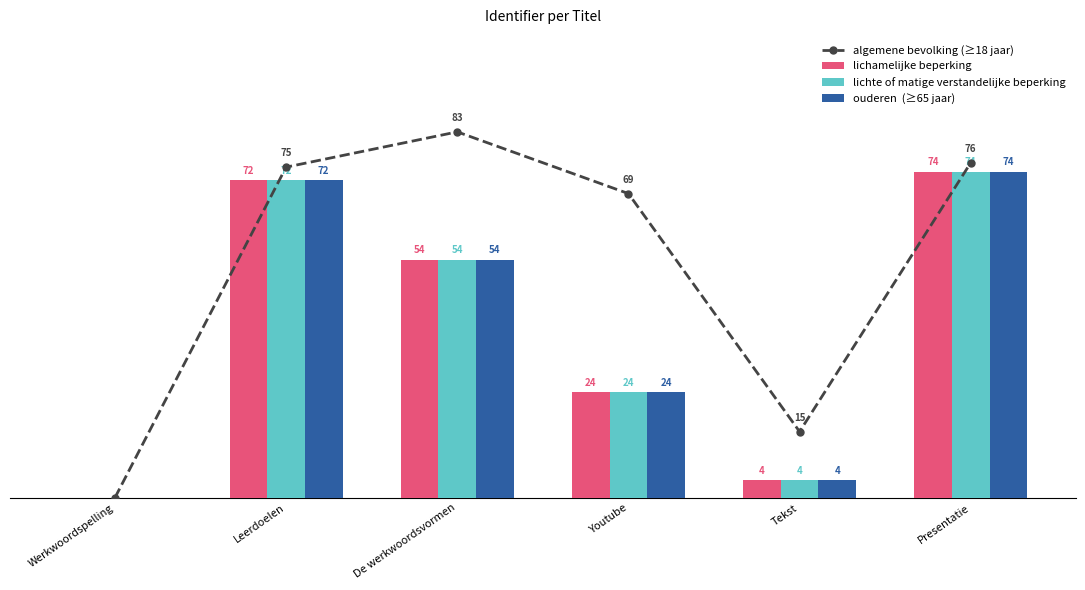

What is the greatest value displayed?

83